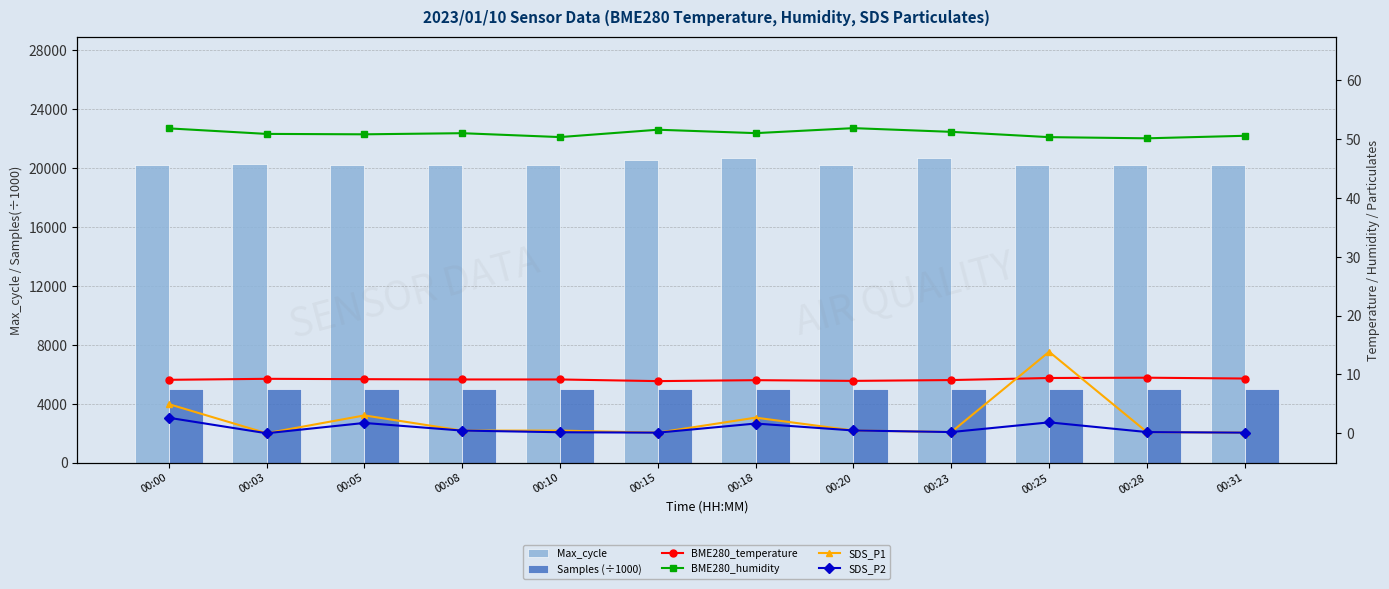

Which category has the lowest value across all series?

00:03